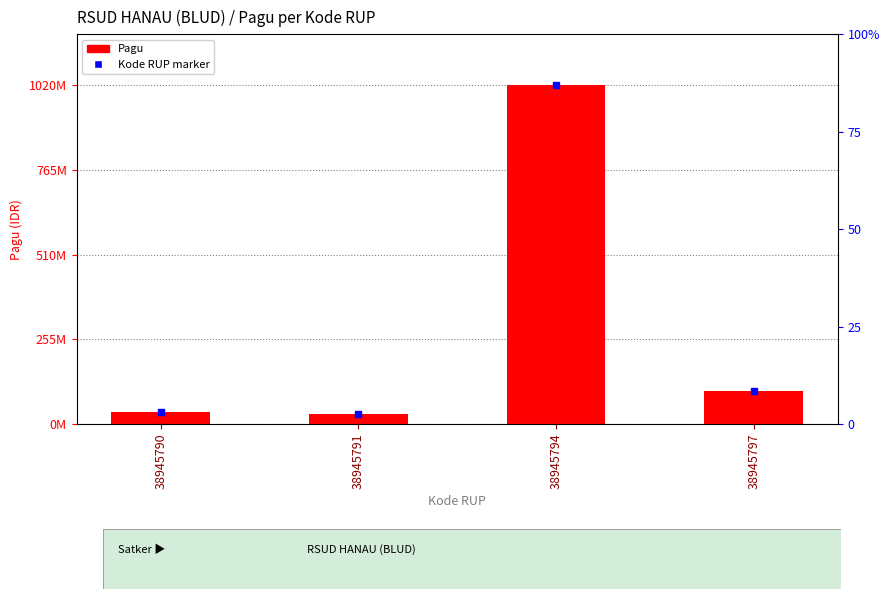

List the labels in order of value, smallest first.

38945791, 38945790, 38945797, 38945794